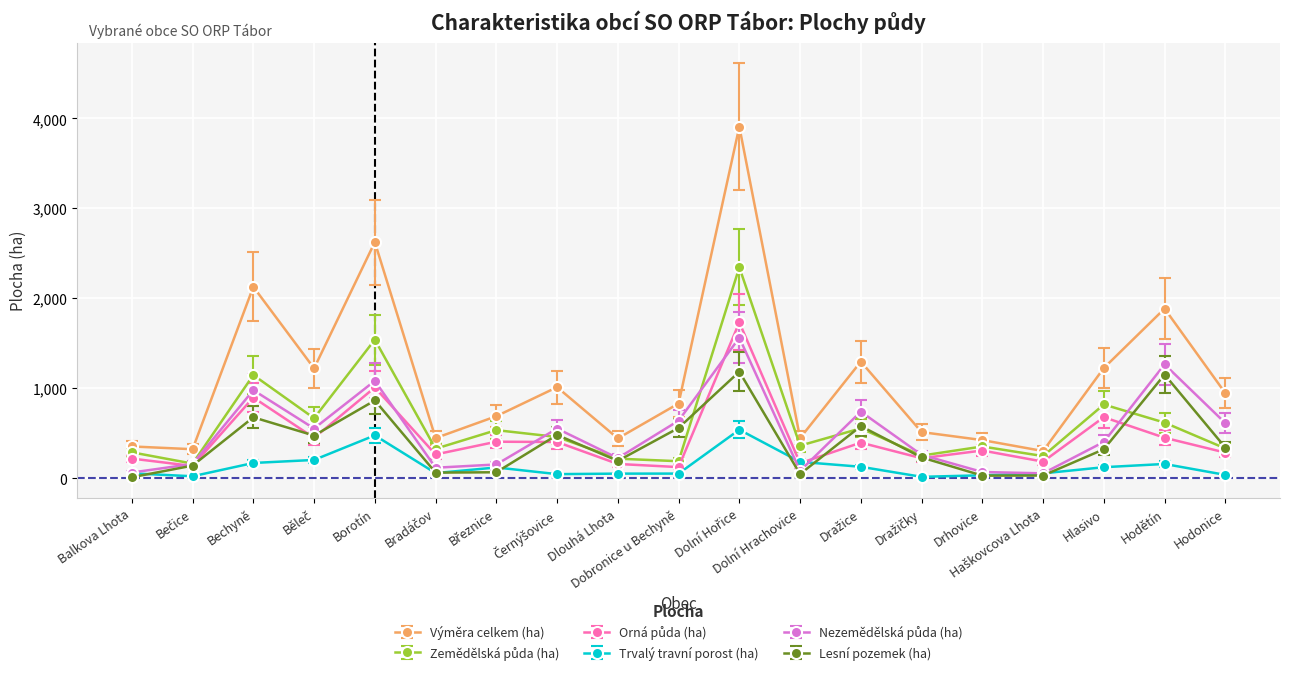

At which category does Lesní pozemek (ha) reach its first local peak?

Bechyně